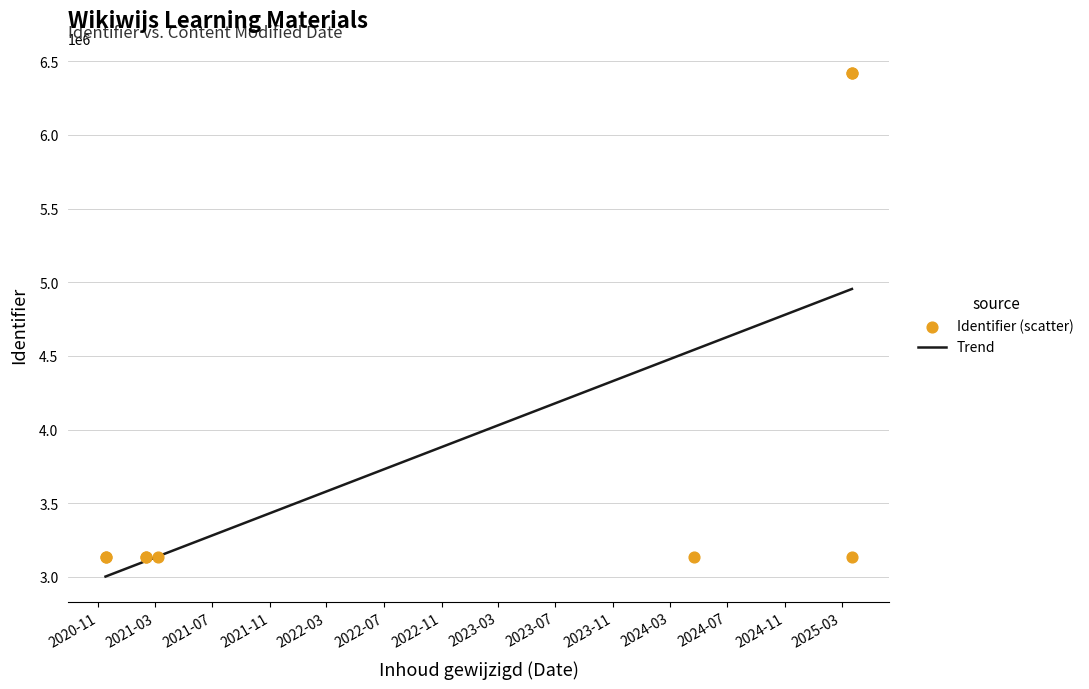

Which has a higher value, 2021-02-10 or 2021-02-10?

2021-02-10